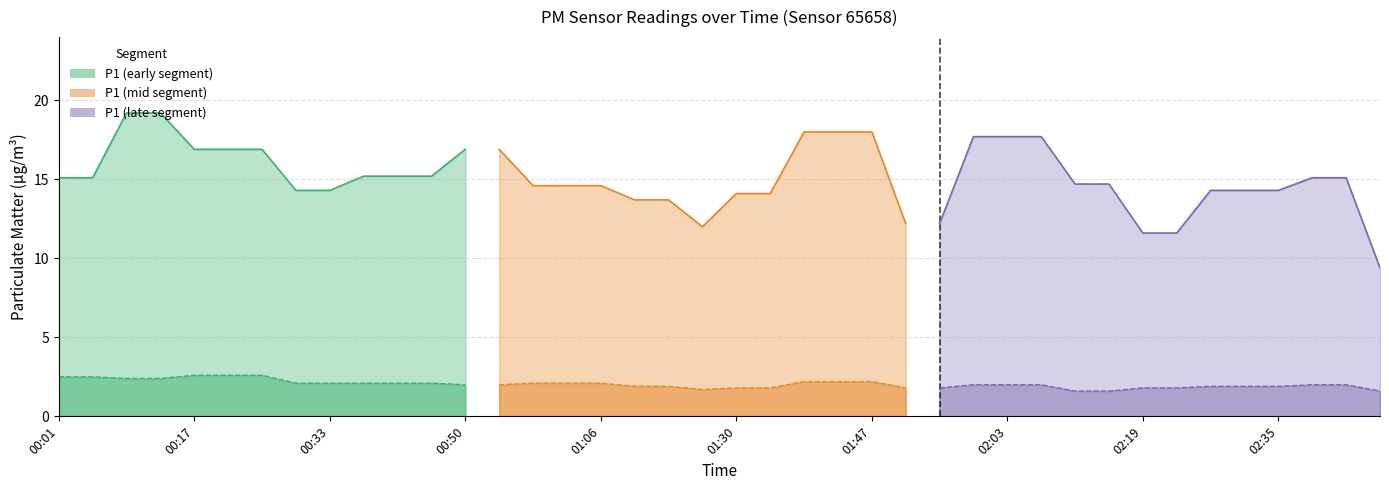

The P2 series shows 1.9 at 02:35. True or false?

True